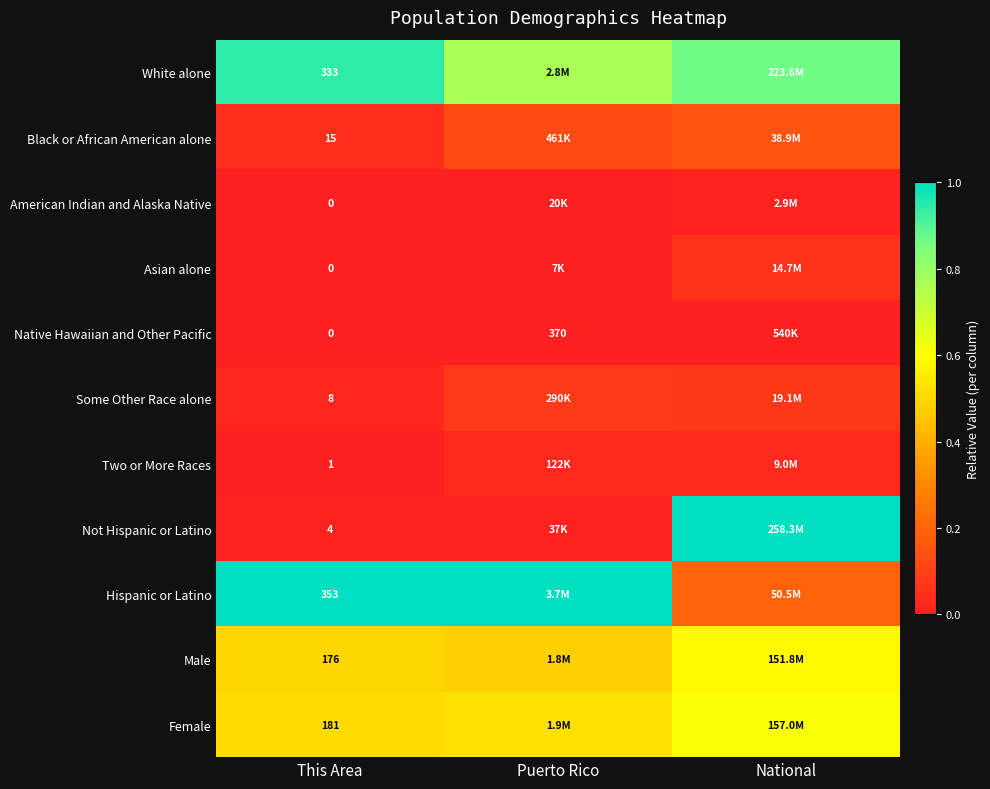

True or false: Black or African American alone has a value of 0.2 at National.

False